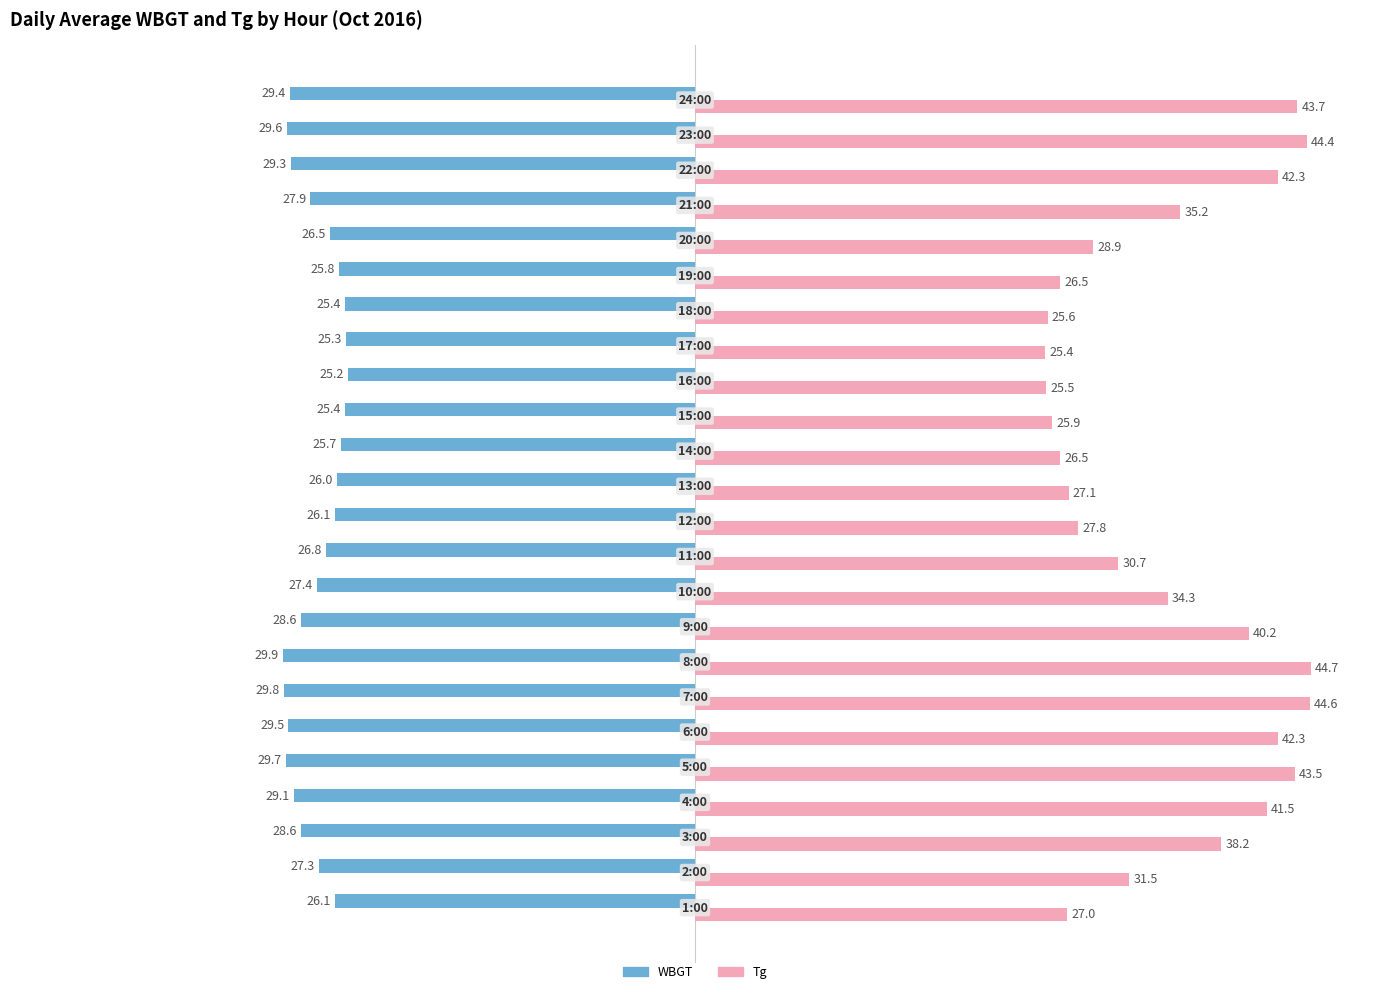

What is the minimum value for WBGT?

-29.9